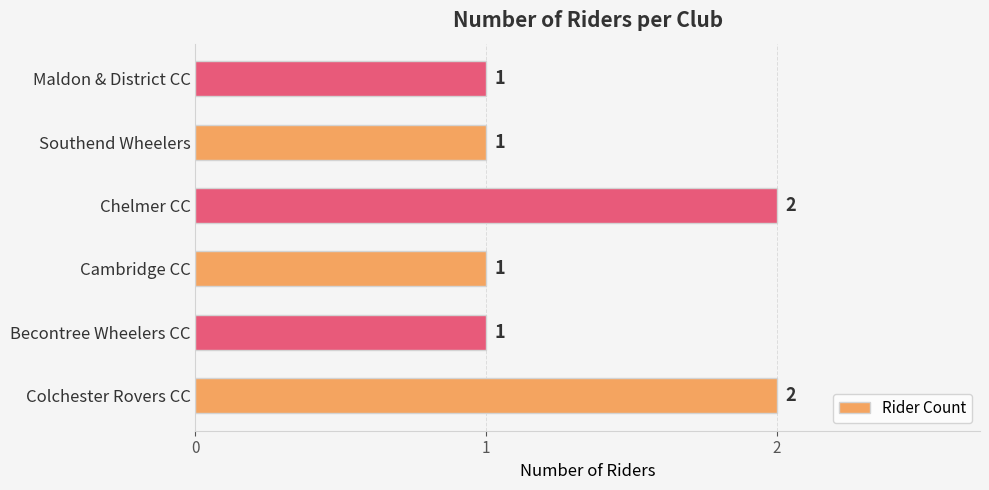

Between Chelmer CC and Southend Wheelers, which is larger?

Chelmer CC